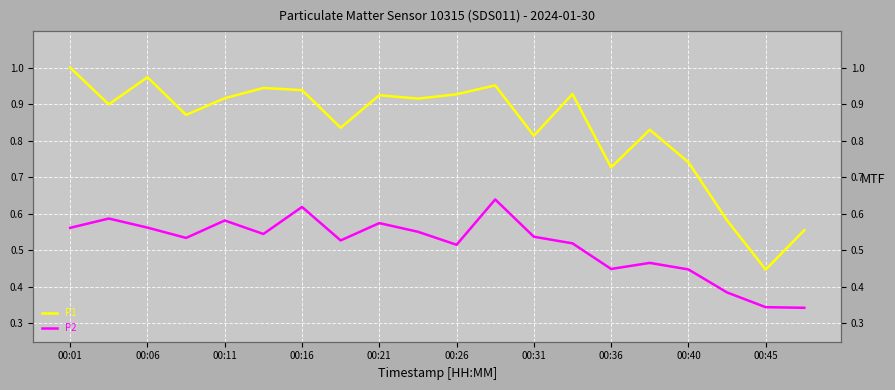

At which label is P2 closest to 0?

19